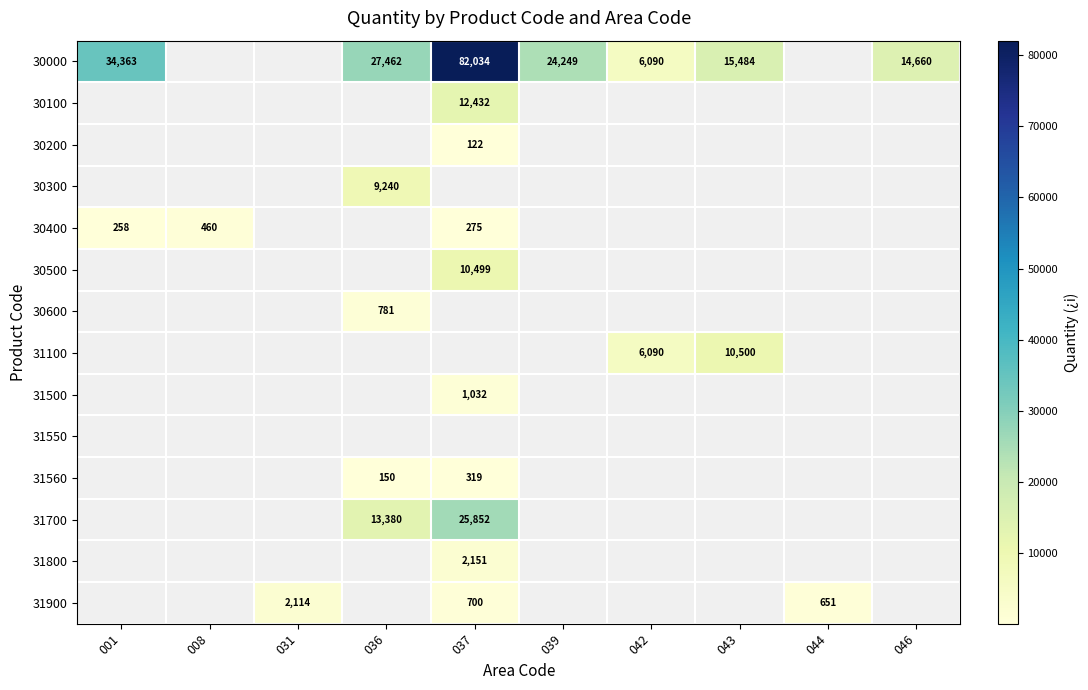

The value of 30000 at 039 is 24249. True or false?

True